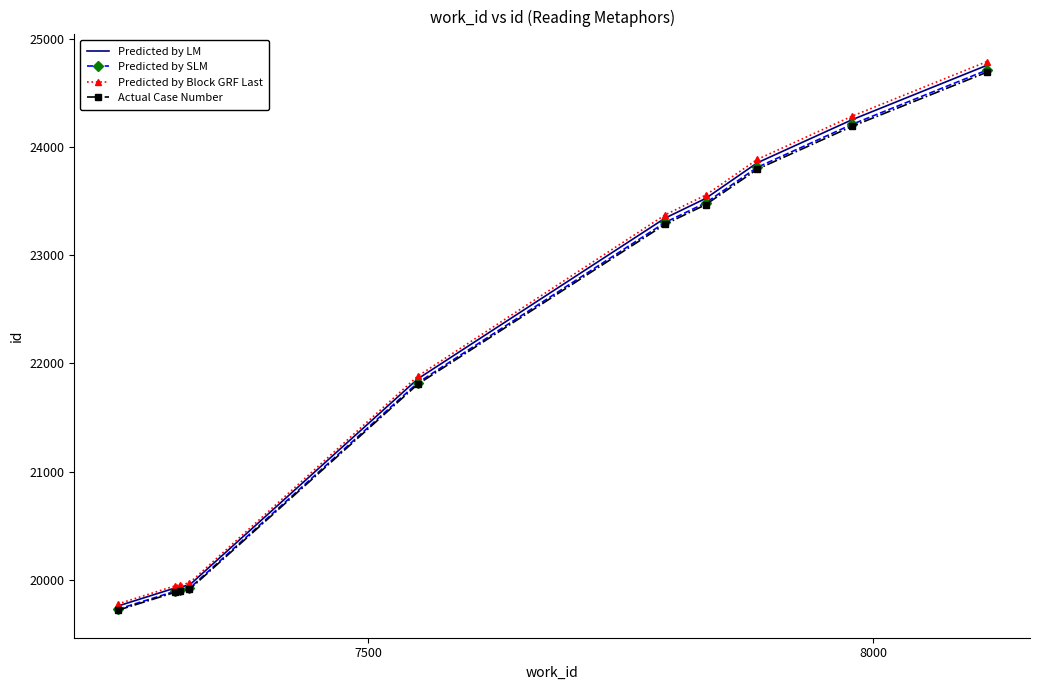

What is the minimum value shown in the chart?

19718.2